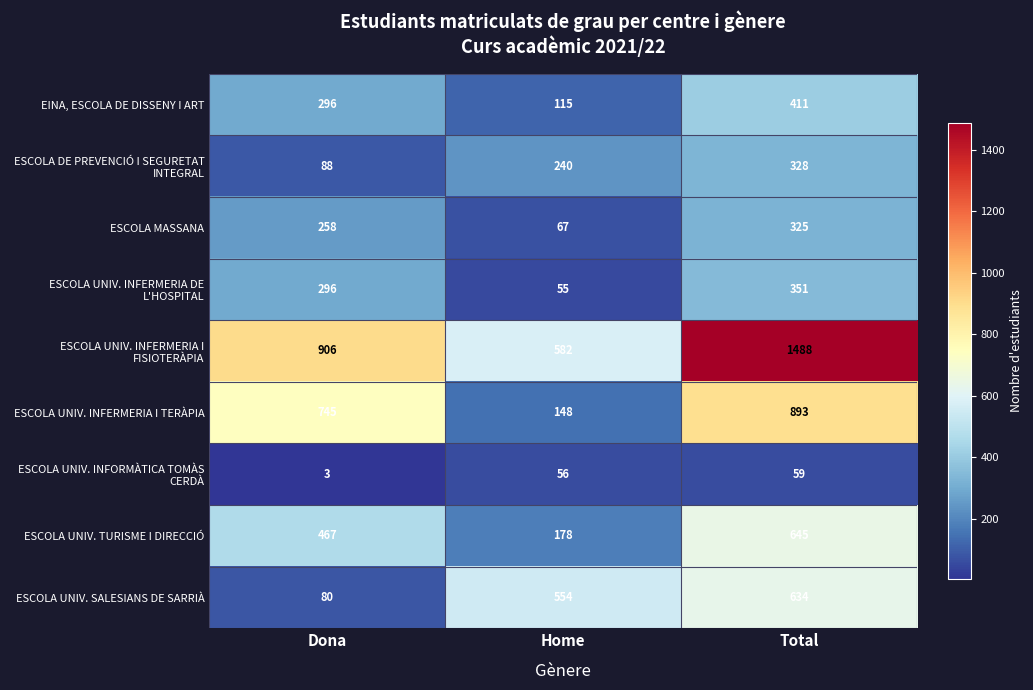

Which series has the largest range (max minus min)?

ESCOLA UNIV. INFERMERIA I FISIOTERÀPIA